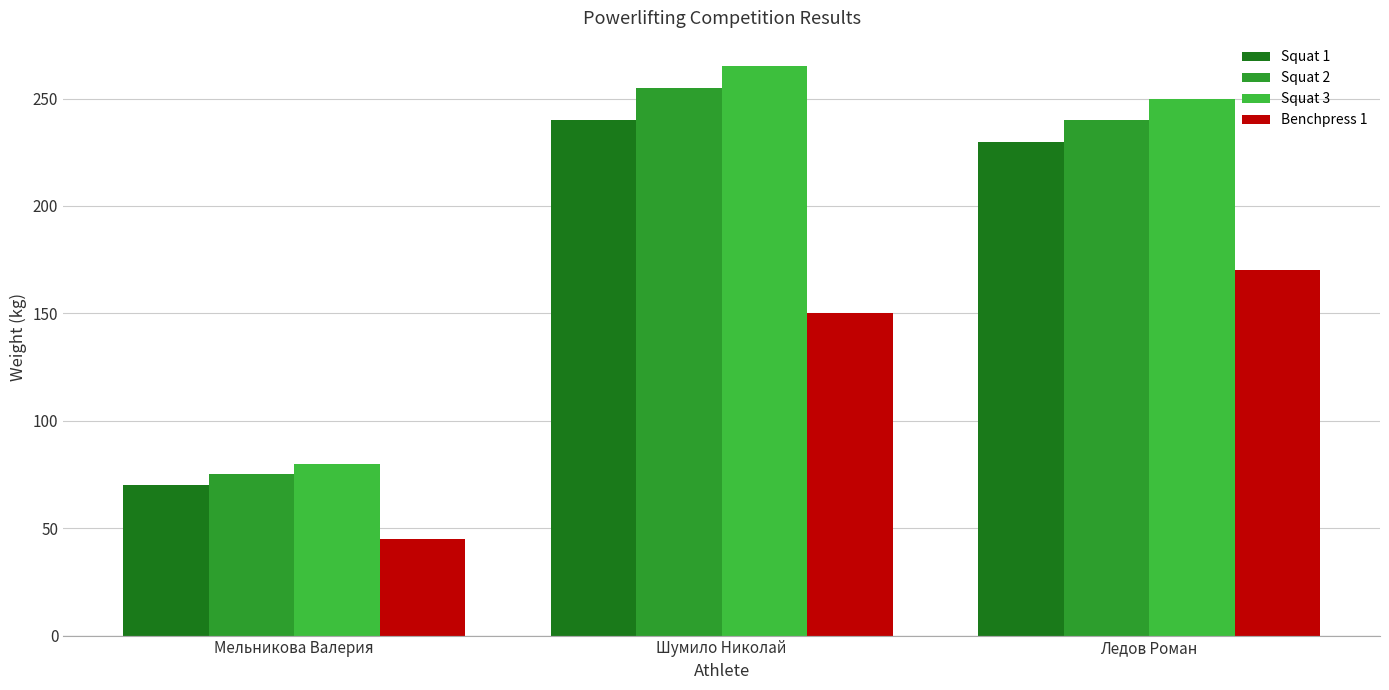

The Squat 3 series shows 80 at Мельникова Валерия. True or false?

True